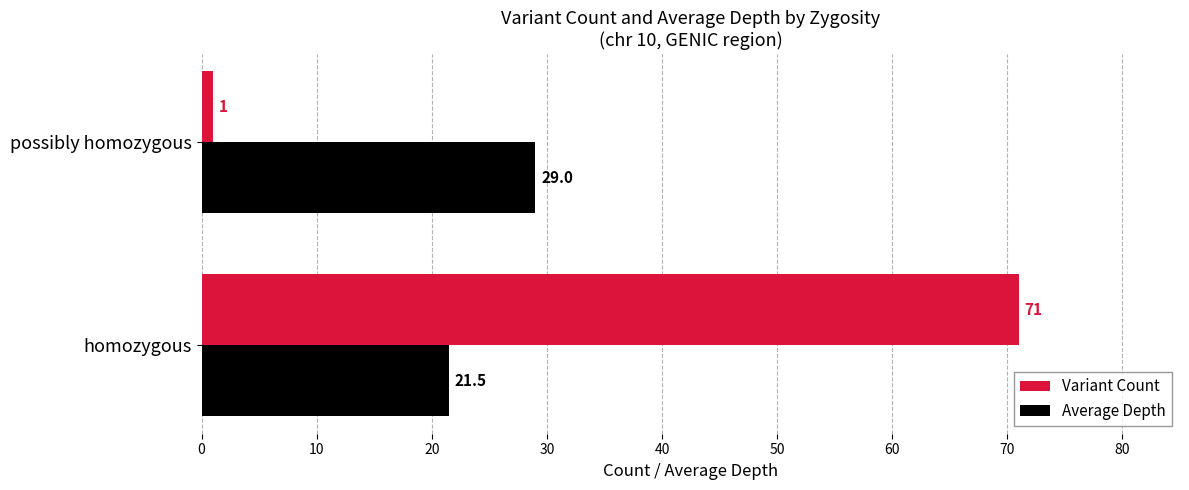

The value of Average Depth at possibly homozygous is 42.0. True or false?

False